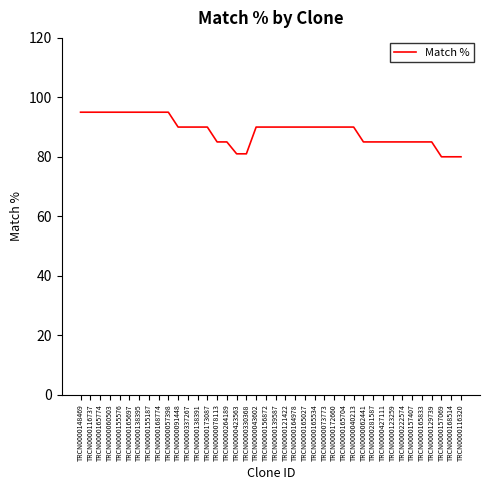

What is the sum of the values at TRCN0000138391 and TRCN0000138395?

185